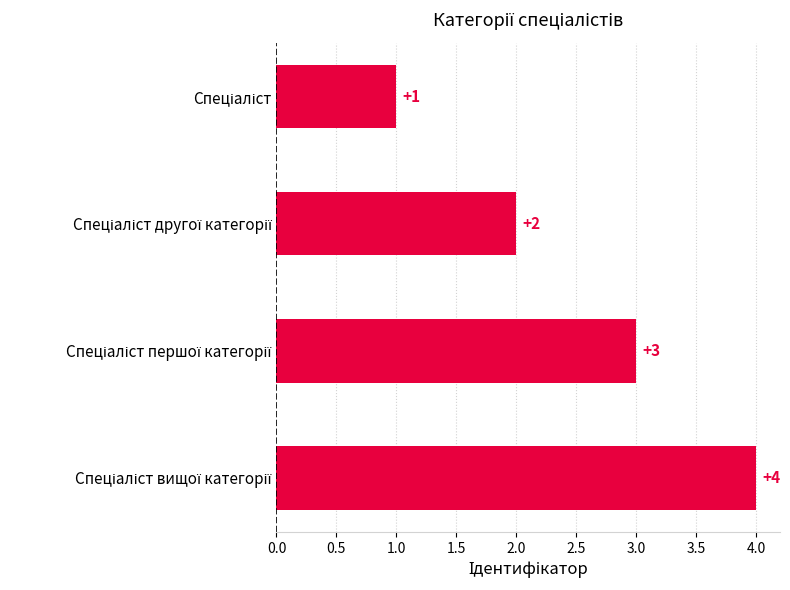

What is the value of the 3rd bar from the top?

3